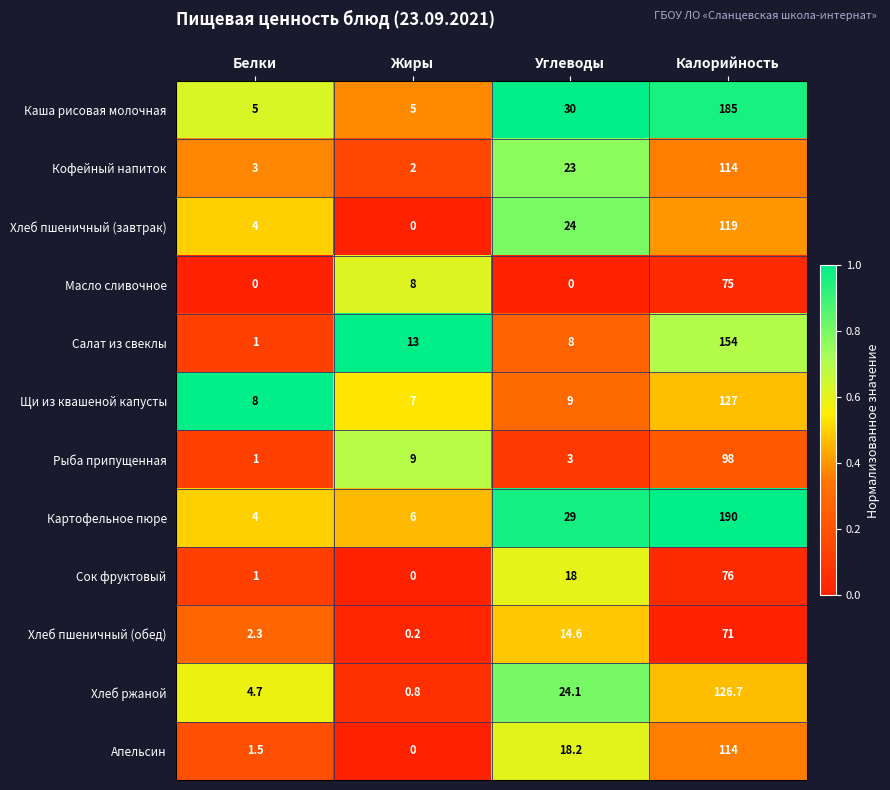

At which category is the sum across all series the highest?

Калорийность